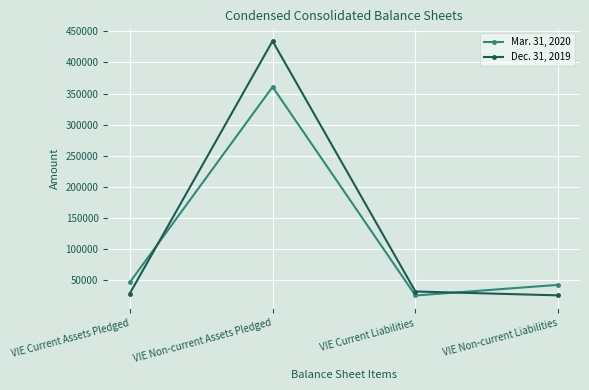

List the series in order of their peak value, highest first.

Dec. 31, 2019, Mar. 31, 2020